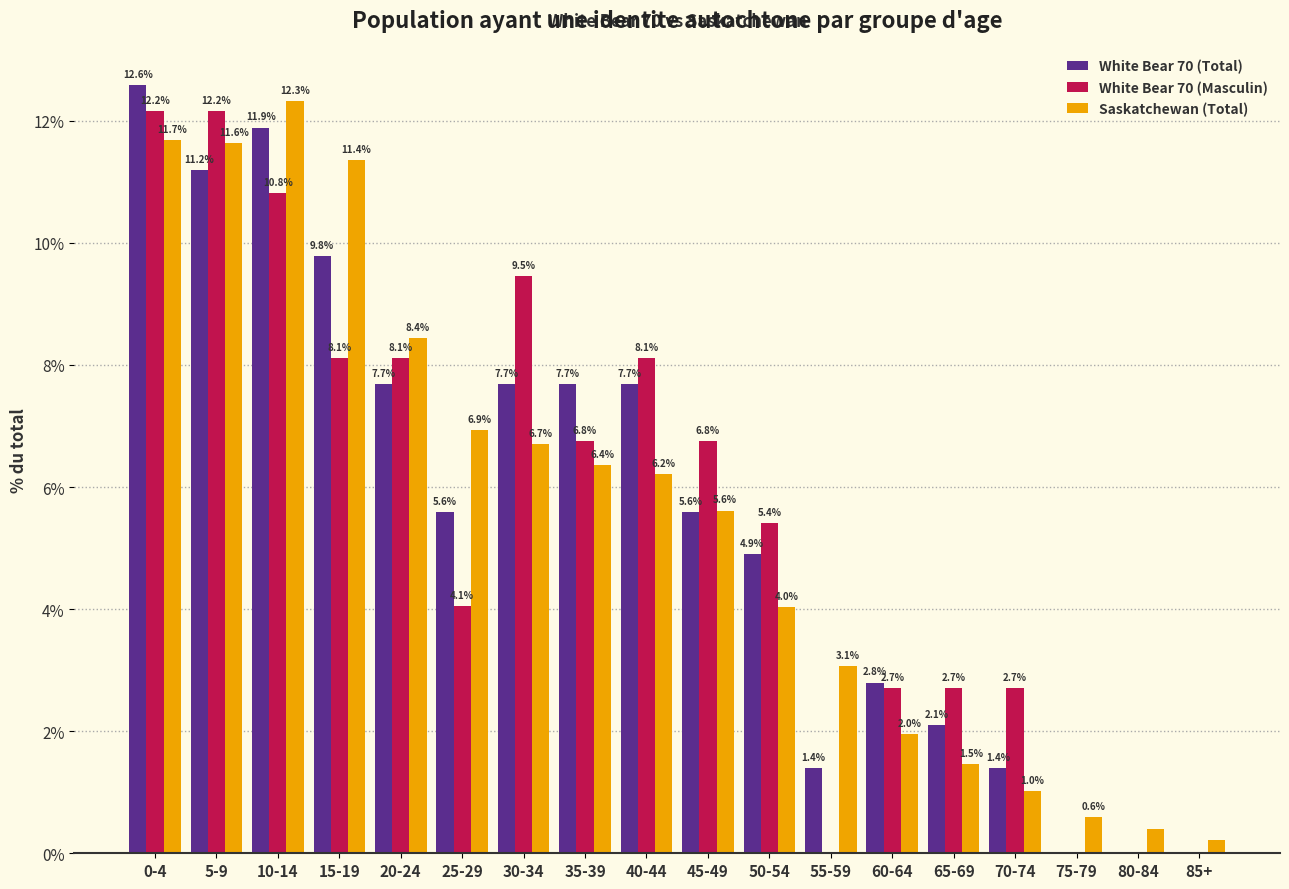

True or false: Saskatchewan (Total) has a value of 8.4 at 20-24.

True